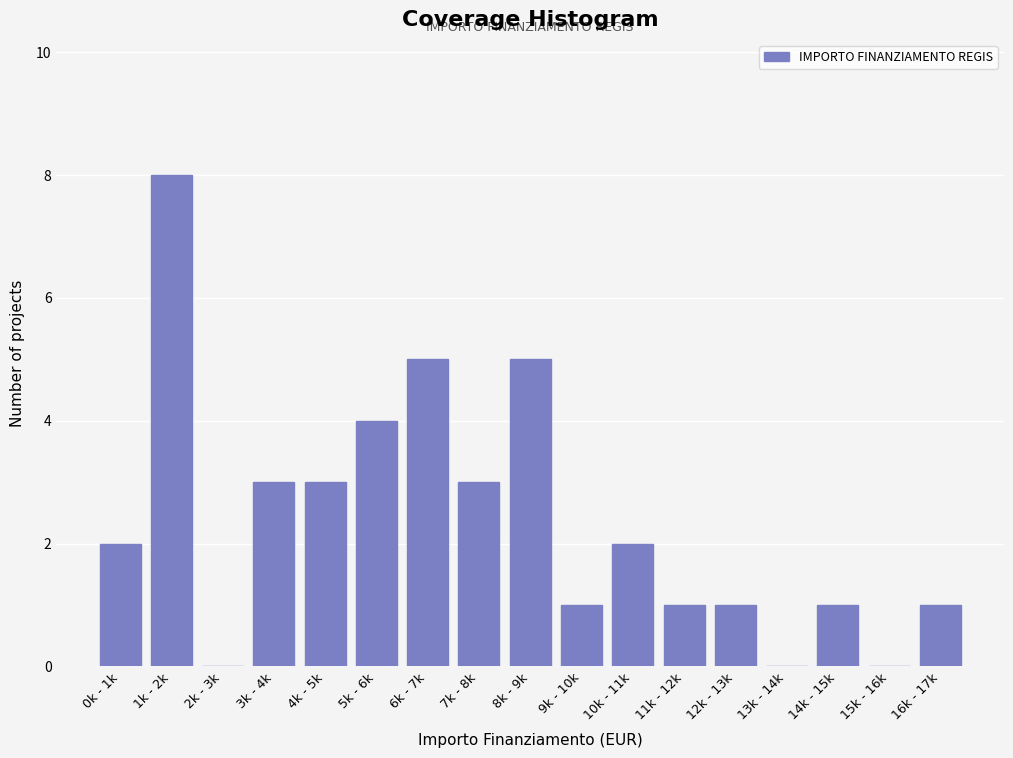

Reading left to right, transcribe all the data shown in this chart.

0k - 1k=2	1k - 2k=8	2k - 3k=0	3k - 4k=3	4k - 5k=3	5k - 6k=4	6k - 7k=5	7k - 8k=3	8k - 9k=5	9k - 10k=1	10k - 11k=2	11k - 12k=1	12k - 13k=1	13k - 14k=0	14k - 15k=1	15k - 16k=0	16k - 17k=1